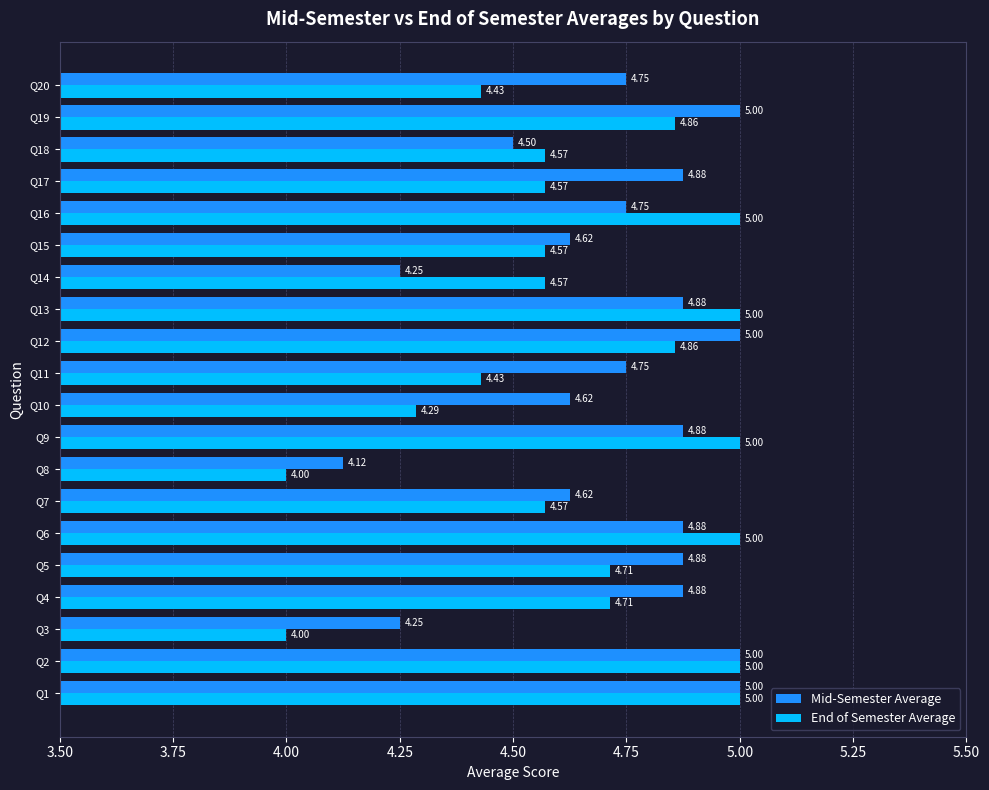

Which series changed the most between Q1 and Q13?

Mid-Semester Average